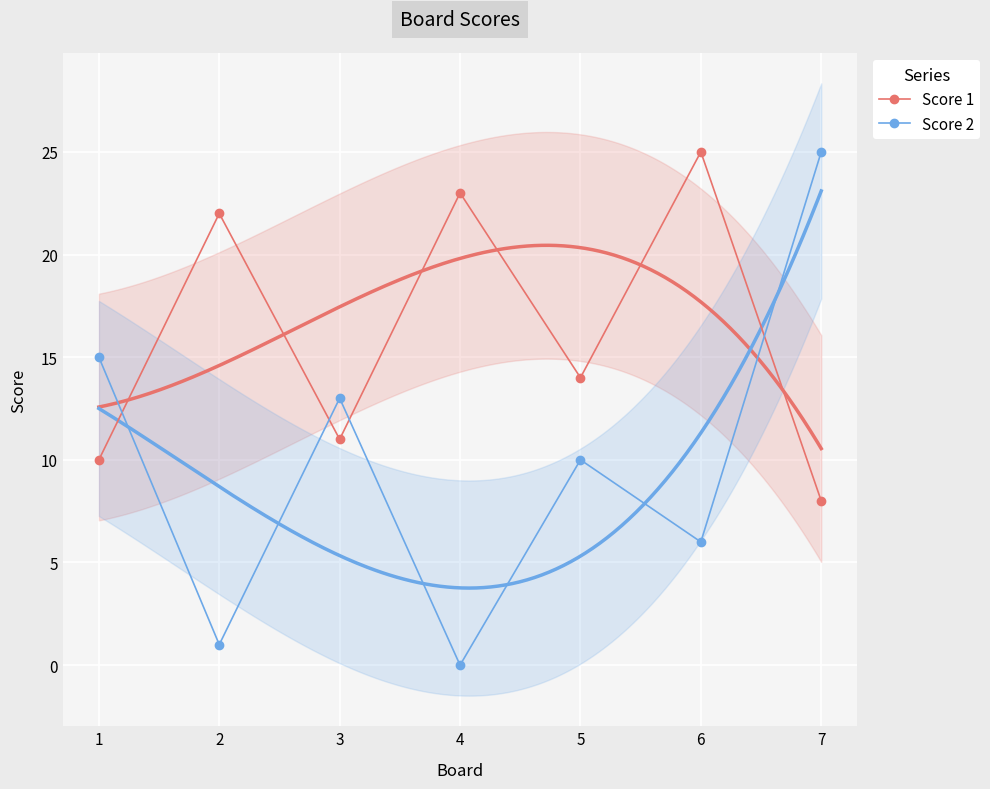

What is the difference between the Score 1 values at 1 and 2?

12